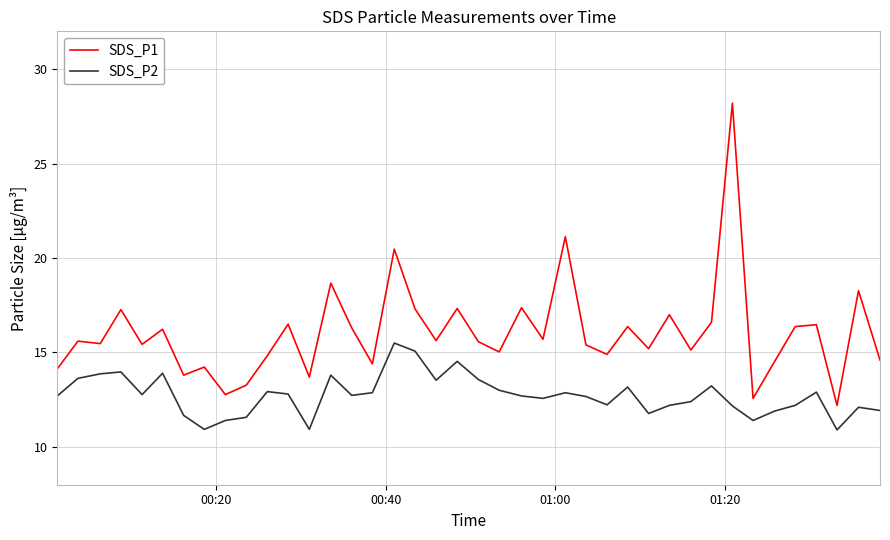

What is the minimum value for SDS_P2?

10.9